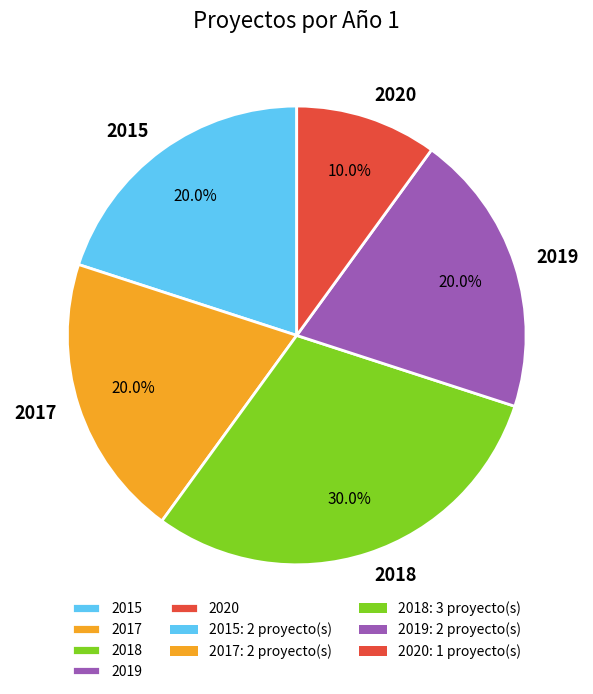

Which slice is the smallest?

2020